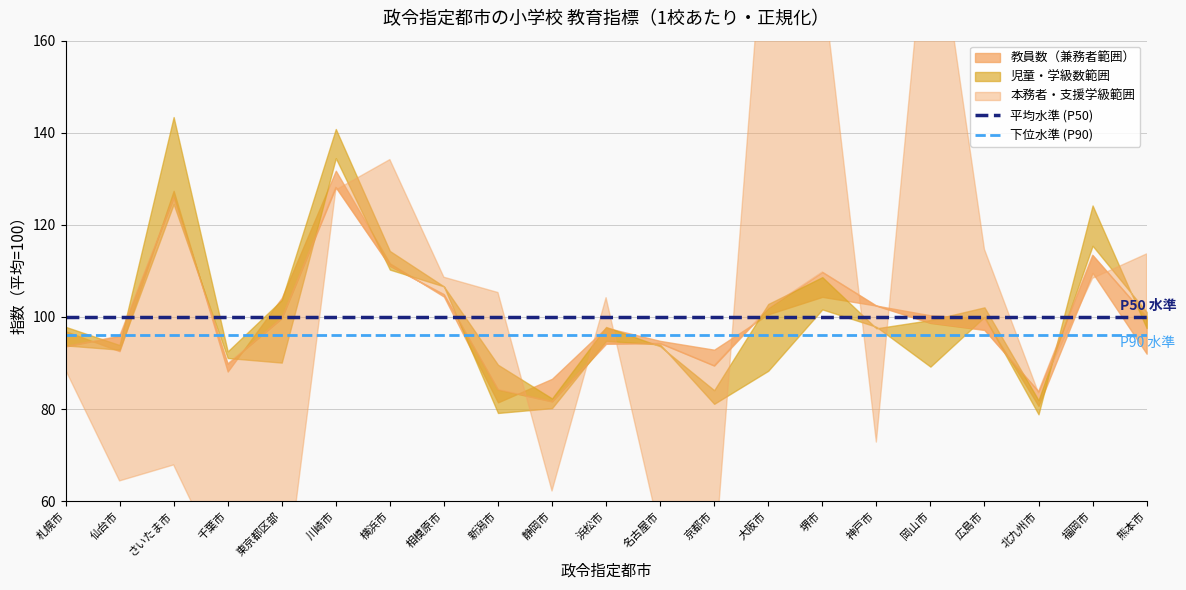

Read the 下位水準 (P90) value at 札幌市.

96